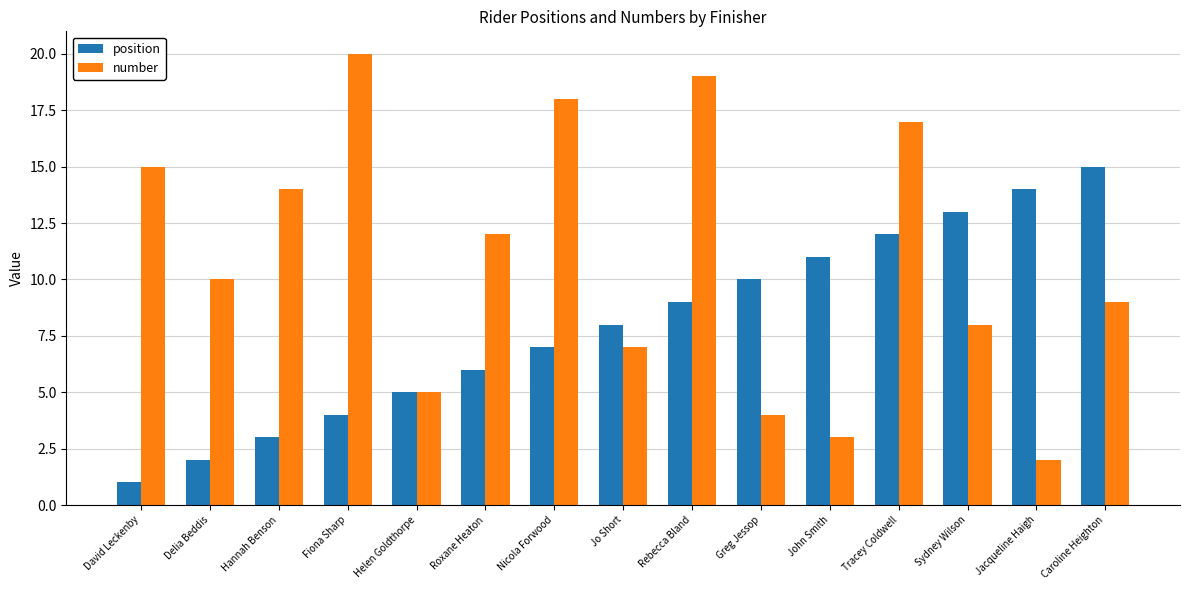

Which series has the widest spread of values?

number